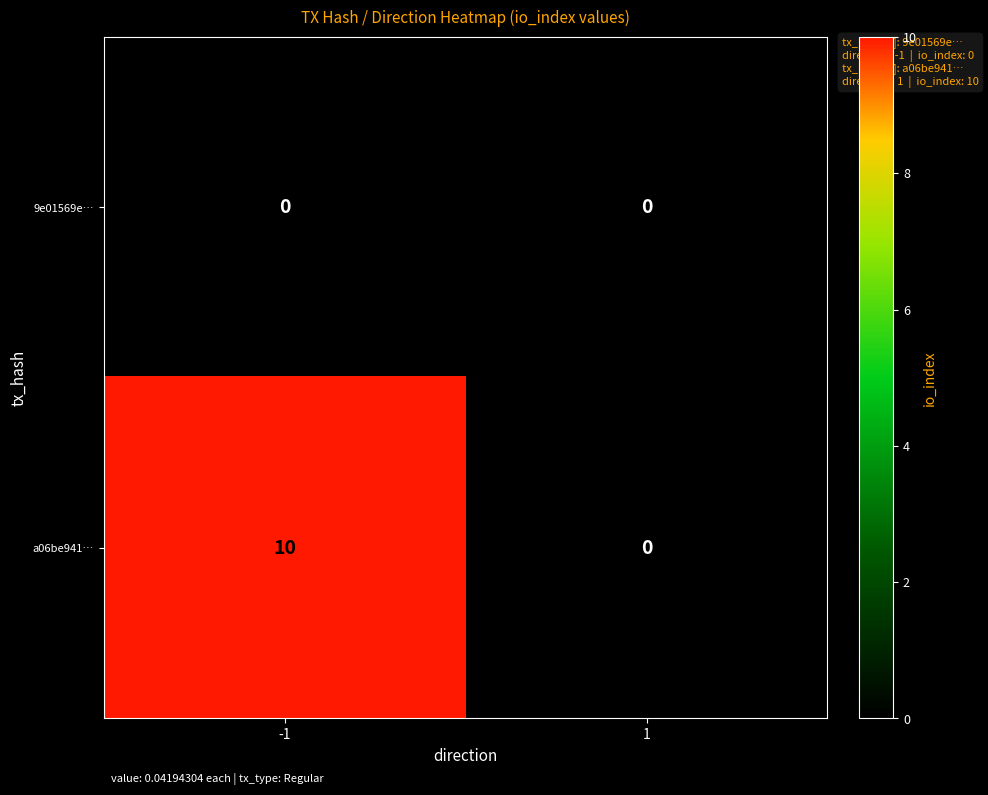

Which series changed the most between -1 and 1?

a06be941…